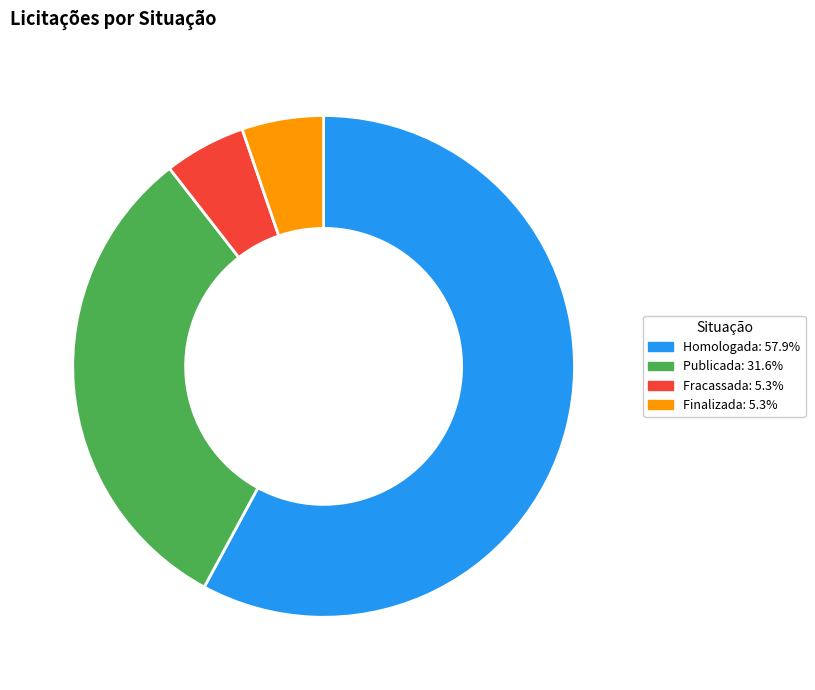

What is the largest slice in the pie chart?

Homologada